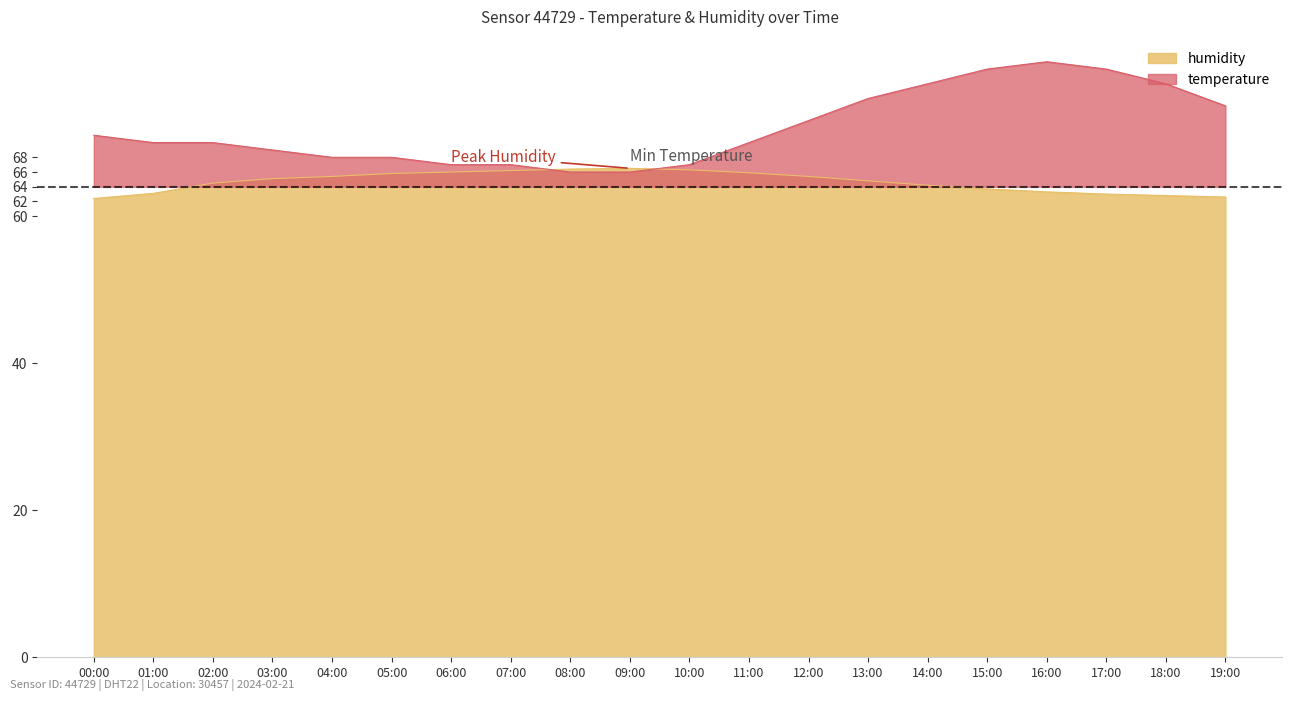

Does the chart have visible grid lines?

No